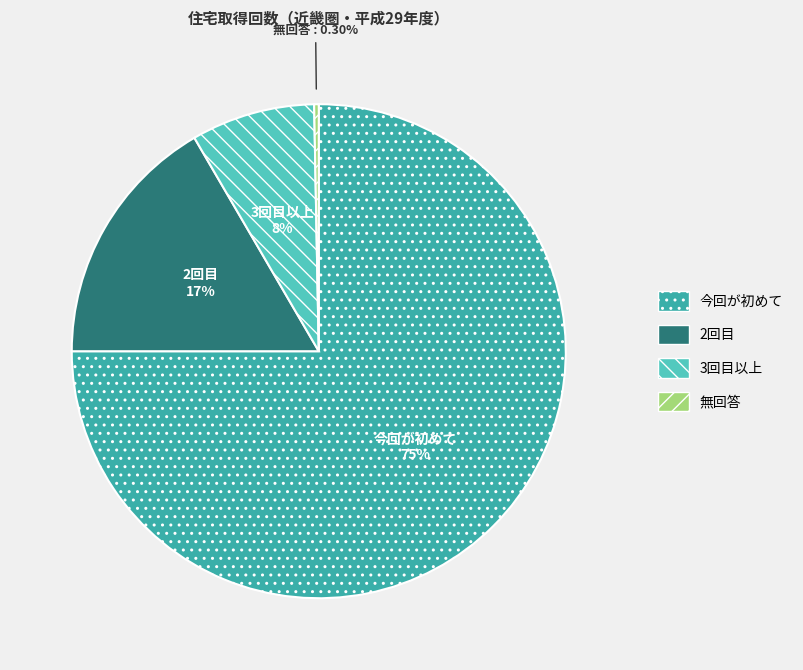

The 3回目以上 slice represents 2% of the pie. True or false?

False